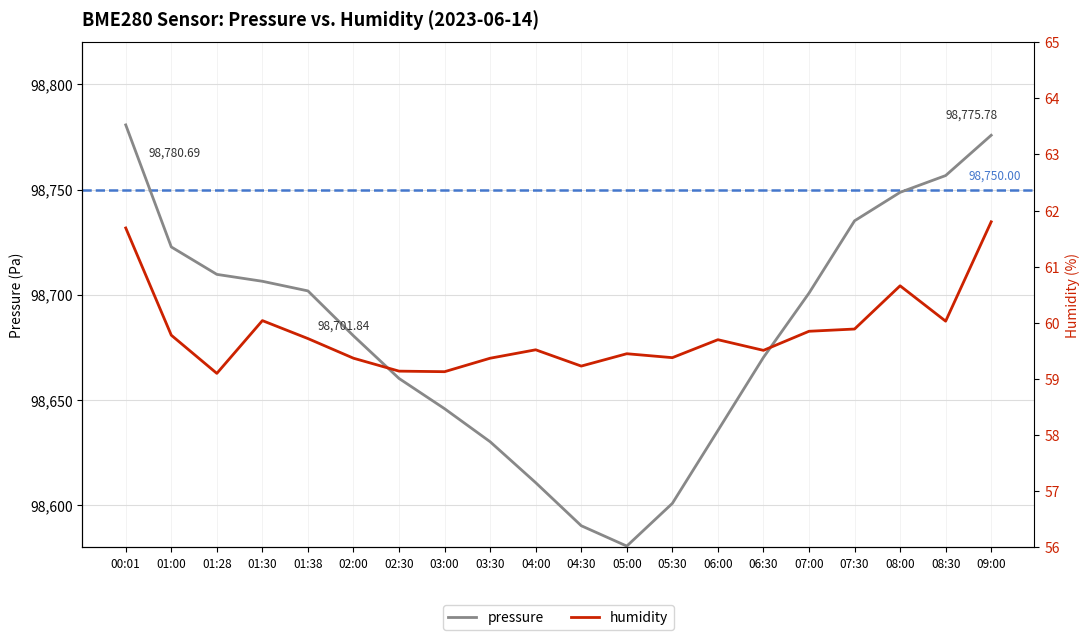

Is it true that pressure equals 98700.8 at 07:00?

True